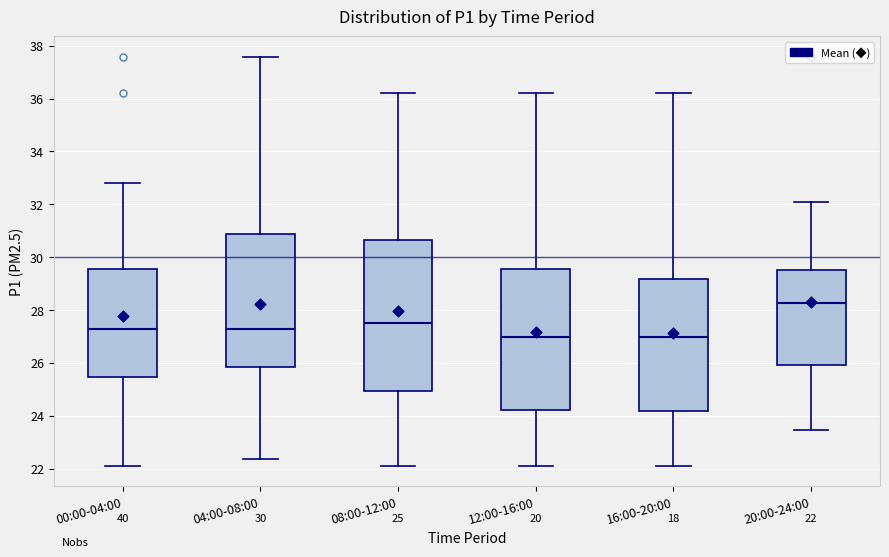

Comparing the boxes themselves (not the whiskers), which one is the tallest?

08:00-12:00